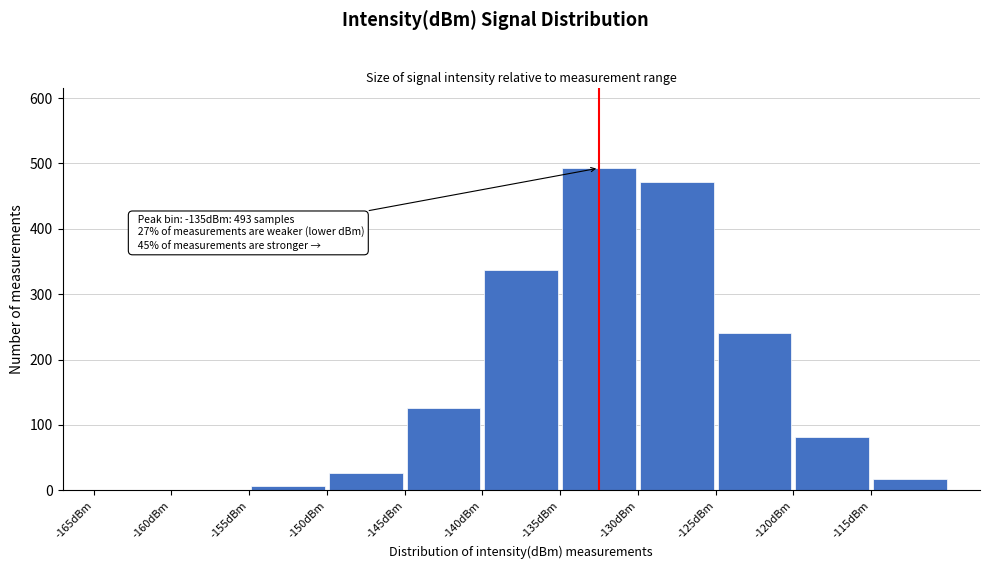

Which range on the x-axis has the tallest bar?

-135 to -130